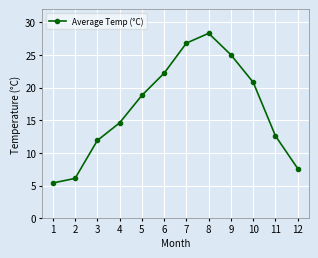

List the labels in order of value, smallest first.

1, 2, 12, 3, 11, 4, 5, 10, 6, 9, 7, 8